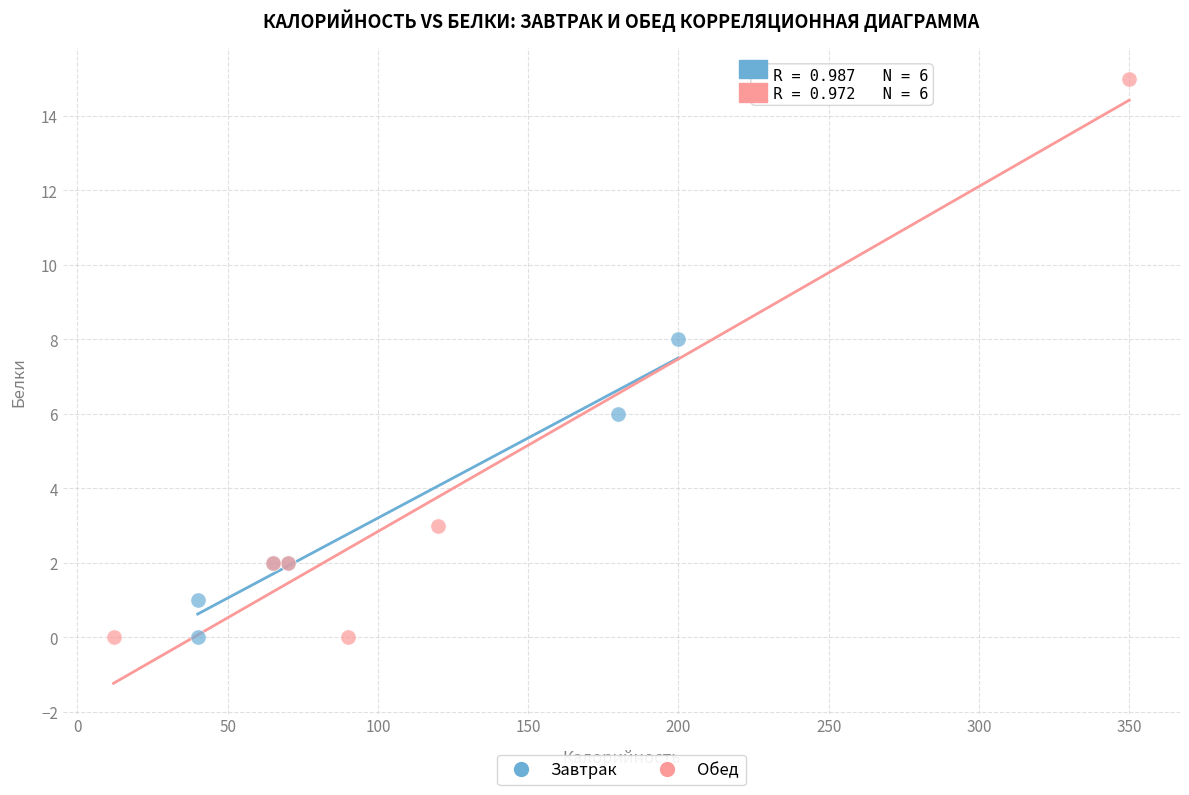

Which series reaches the maximum Y coordinate?

Обед